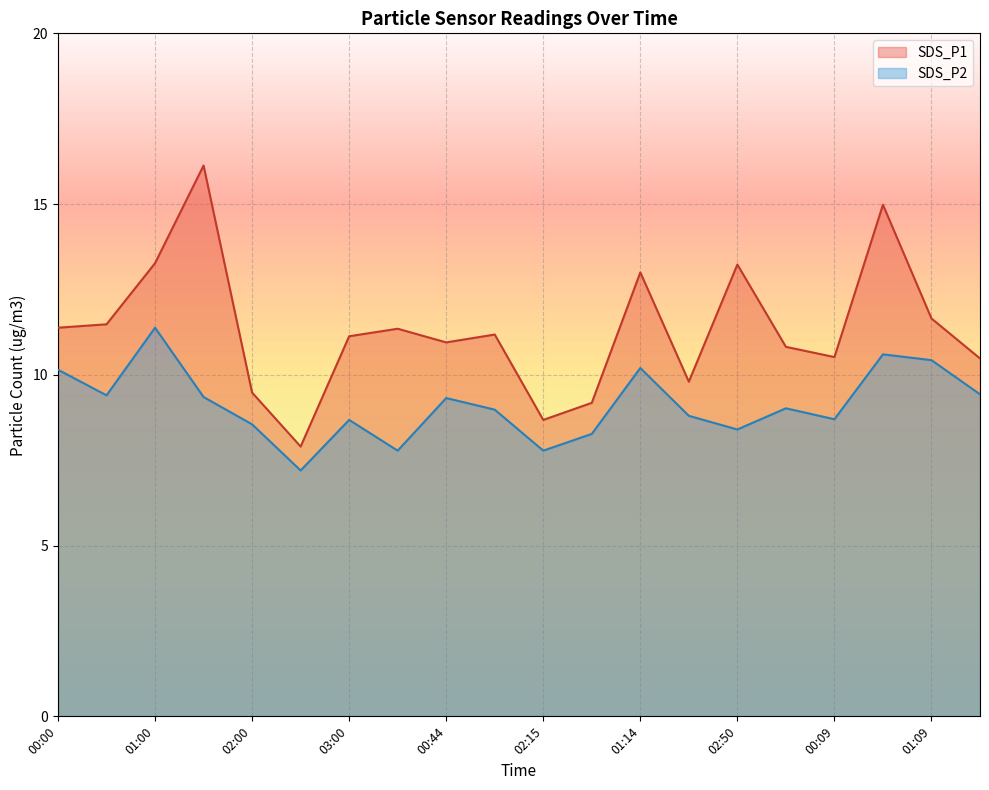

The value of SDS_P1 at 02:00 is 12.4. True or false?

False